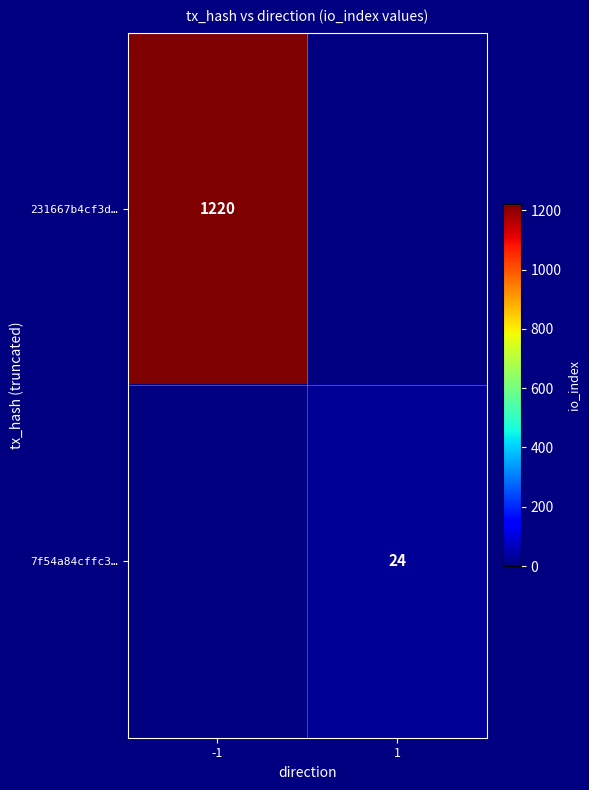

The 231667b4cf3d… series shows 1220 at -1. True or false?

True